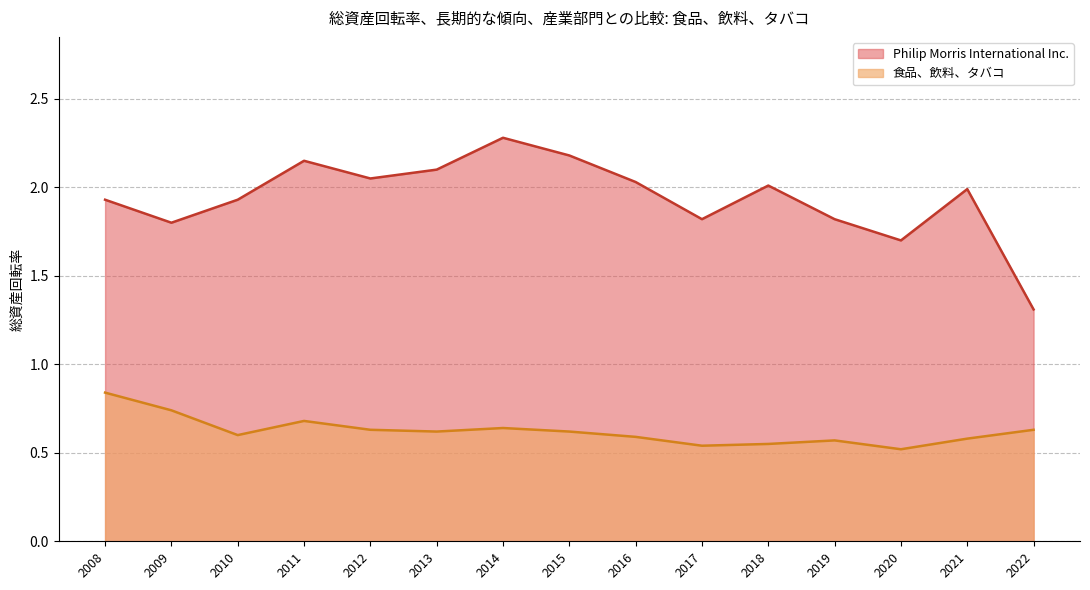

What is the total value across all series at 2014?

2.9